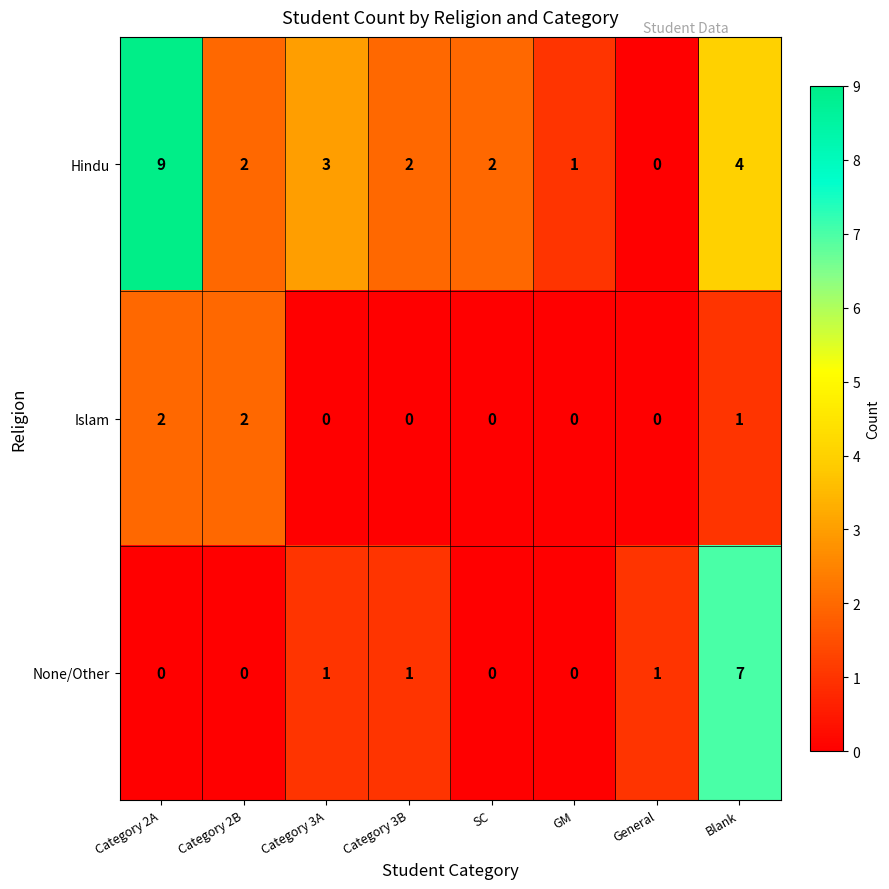

Rank the series at Category 3A from highest to lowest value.

Hindu, None/Other, Islam